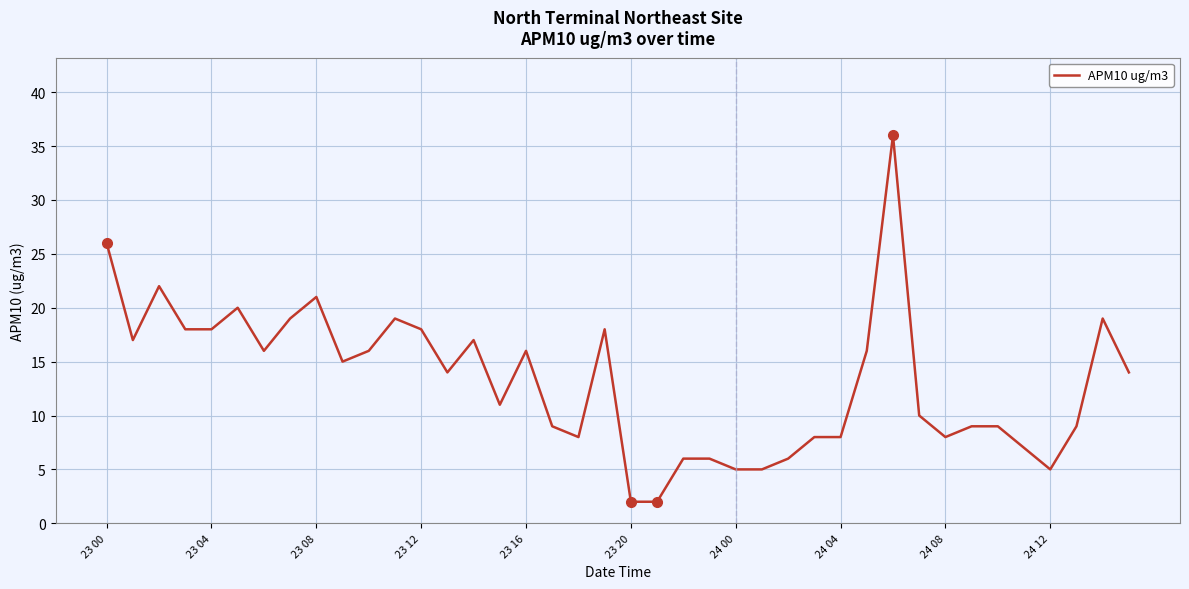

What is the difference between the maximum and minimum values?

34